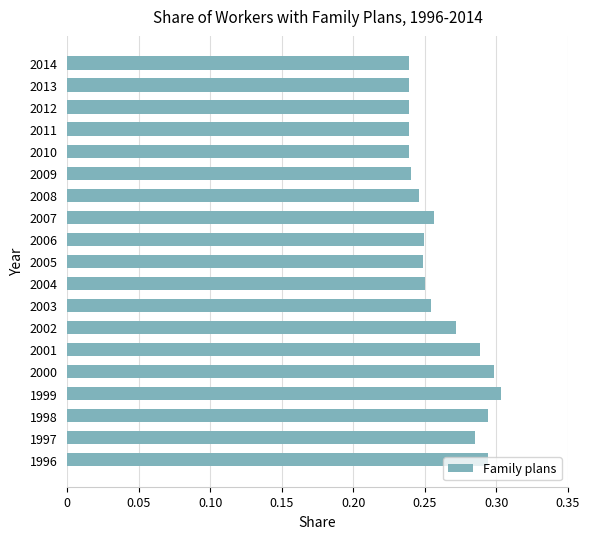

What is the difference between the maximum and minimum values?

0.1